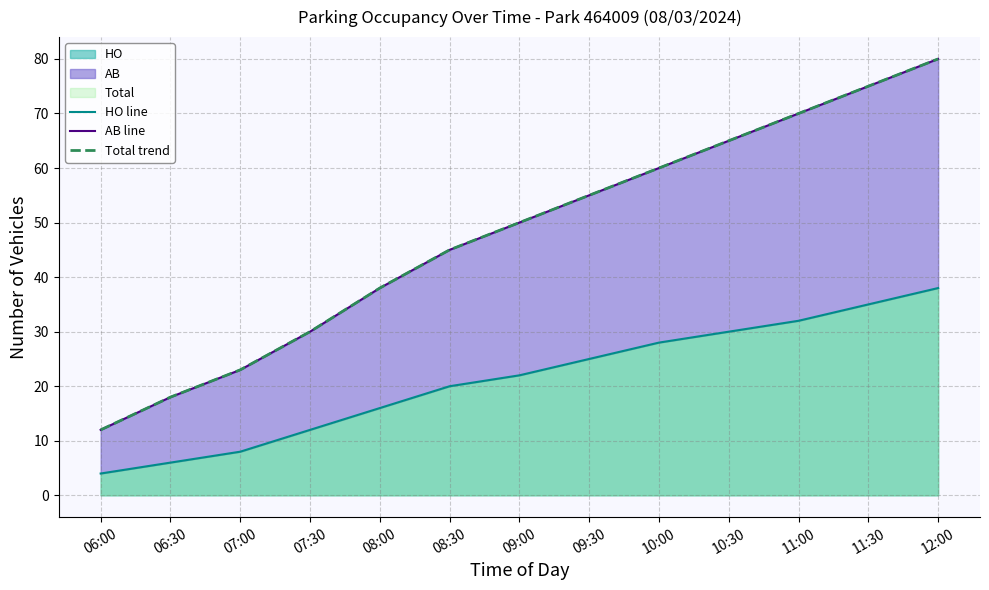

The HO line series shows 6 at 08:00. True or false?

False